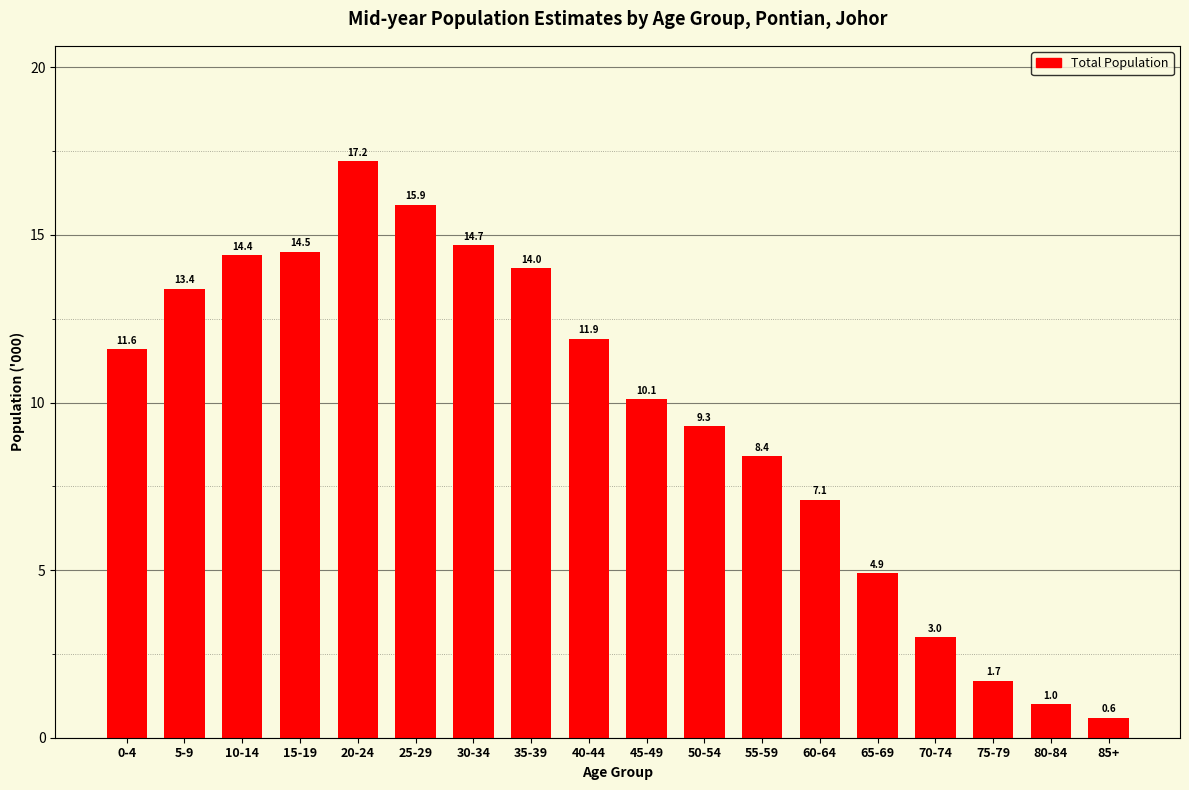

Approximately how many times larger is the value at 25-29 compared to 0-4?

1.4